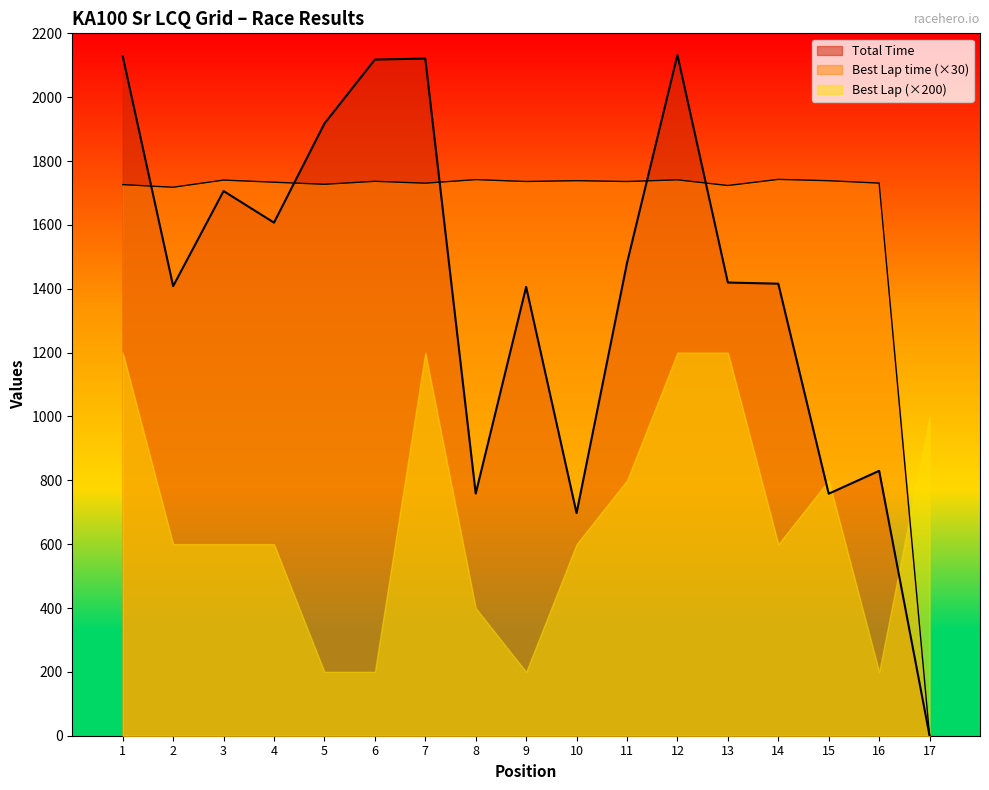

How many times do Best Lap time and Total Time cross each other?

5